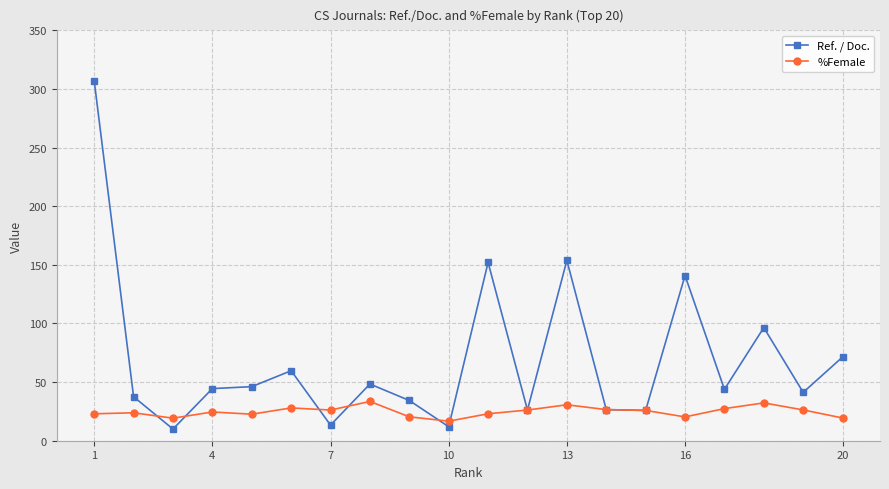

True or false: Ref. / Doc. and %Female intersect in this chart.

True